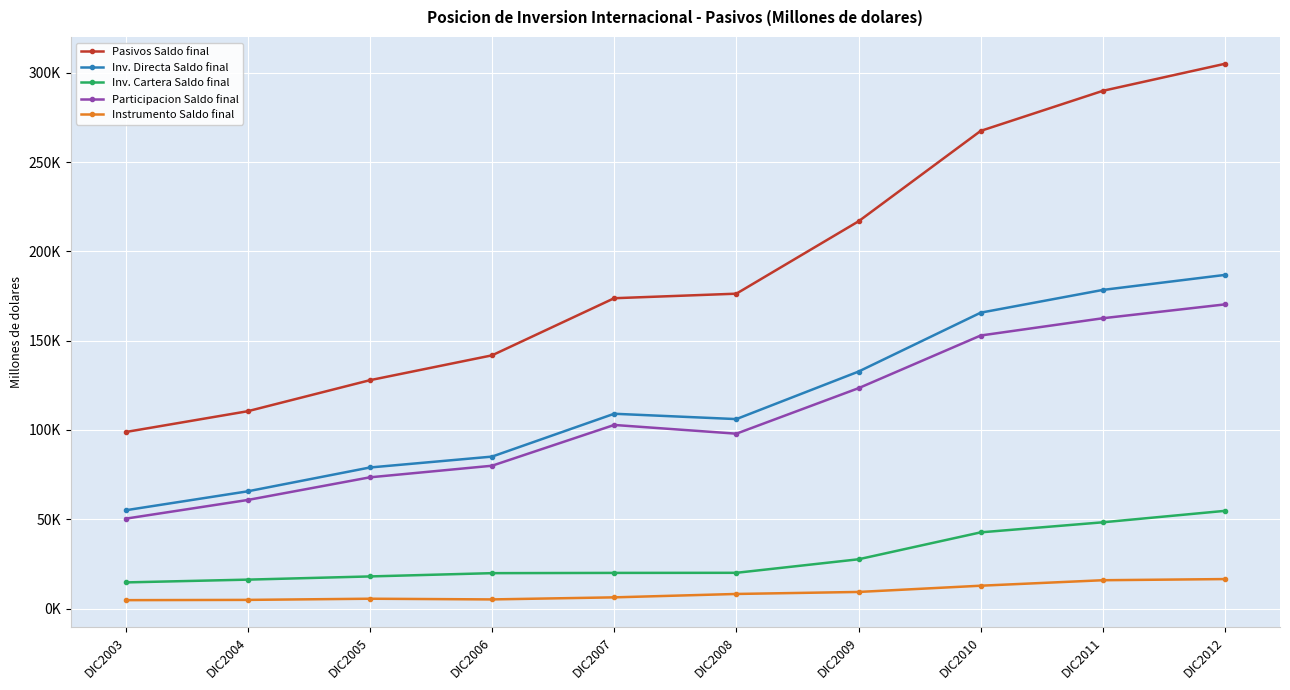

What is the value of the Instrumento Saldo final point at the 4th from the left?

5114.1